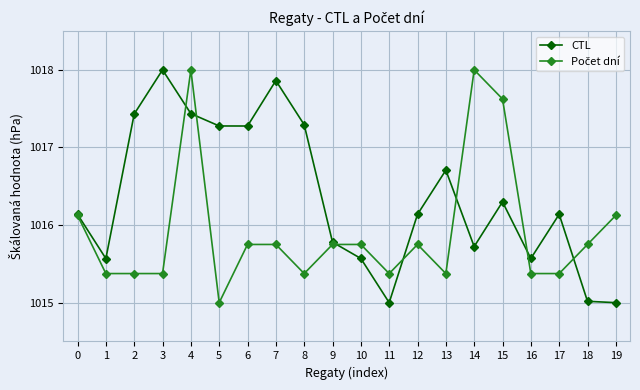

Which series changed the most between 7 and 17?

CTL